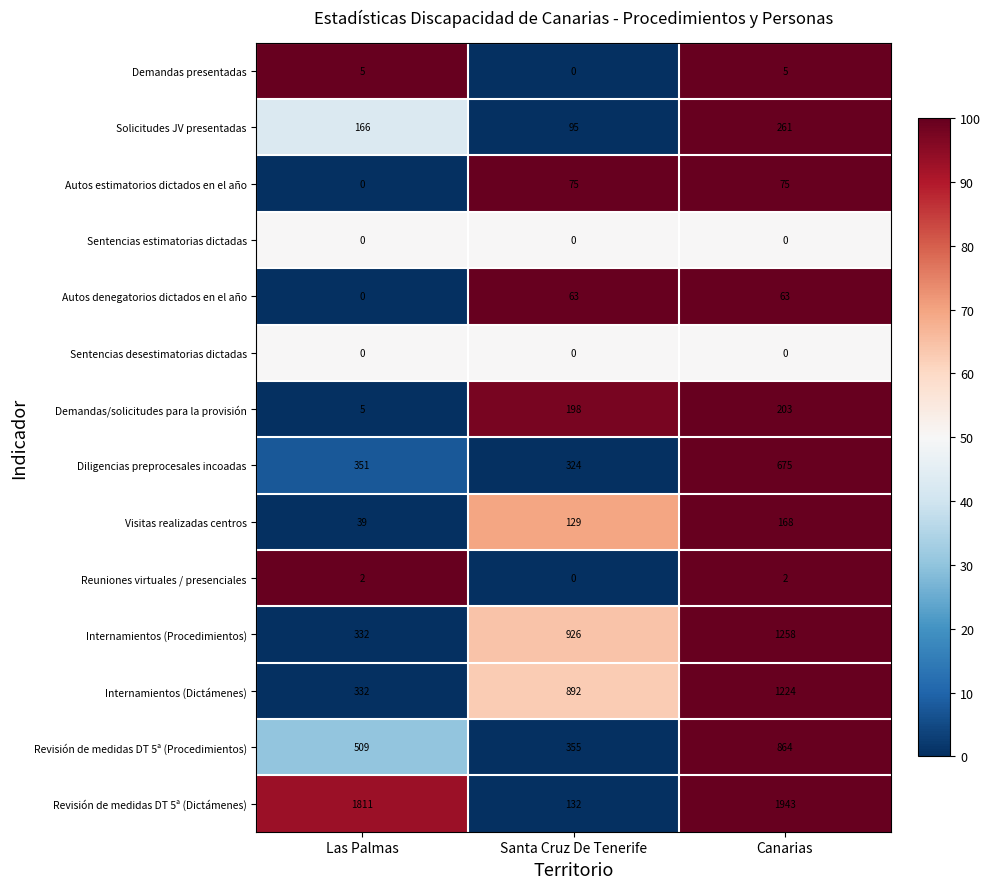

Between Las Palmas and Santa Cruz De Tenerife, which series saw the biggest shift?

Revisión de medidas DT 5ª (Dictámenes)